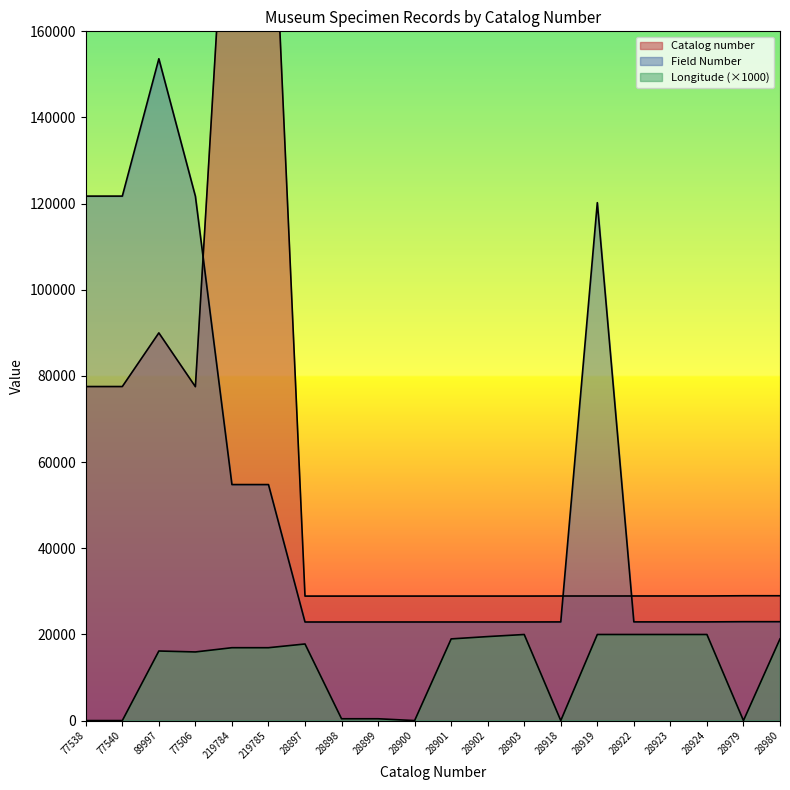

Reading left to right, what are all the values shown in this chart?

Catalog number: 77538.0	77540.0	89997.0	77506.0	219784.0	219785.0	28897.0	28898.0	28899.0	28900.0	28901.0	28902.0	28903.0	28918.0	28919.0	28922.0	28923.0	28924.0	28979.0	28980.0
Field Number: 121748.0	121750.0	153635.0	121717.0	54786.0	54787.0	22884.0	22885.0	22886.0	22887.0	22888.0	22889.0	22890.0	22905.0	120229.0	22908.0	22909.0	22910.0	22956.0	22957.0
Longitude: 0.0	0.0	16150.0	15933.3	16916.7	16916.7	17783.3	422.5	422.5	0.0	18961.5	19500.0	19983.3	0.0	19983.3	19983.3	19983.3	19983.3	0.0	18961.5